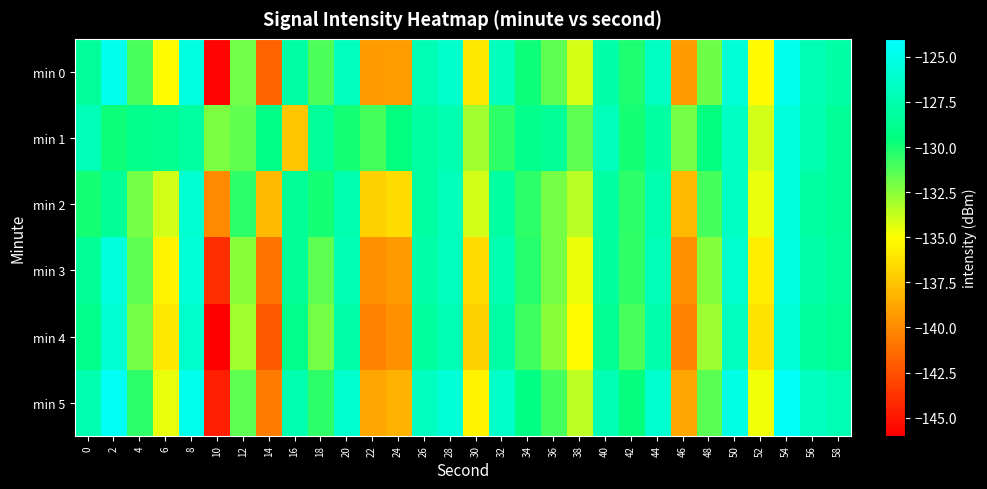

Reading left to right, transcribe all the data shown in this chart.

min 0: 0=-128.3	2=-124.8	4=-131.1	6=-135.1	8=-125.4	10=-145.8	12=-131.9	14=-141.6	16=-127.9	18=-131.1	20=-126.8	22=-139.4	24=-139.3	26=-127.2	28=-126.3	30=-136.0	32=-126.9	34=-129.8	36=-131.5	38=-134.1	40=-127.8	42=-130.1	44=-126.6	46=-139.4	48=-131.9	50=-125.7	52=-135.2	54=-124.8	56=-127.2	58=-127.8
min 1: 0=-127.1	2=-129.8	4=-129.1	6=-128.9	8=-128.1	10=-132.2	12=-131.6	14=-129.1	16=-137.5	18=-128.4	20=-130.0	22=-131.0	24=-129.5	26=-128.0	28=-127.5	30=-133.0	32=-130.5	34=-129.0	36=-128.5	38=-131.5	40=-127.0	42=-130.0	44=-128.0	46=-132.0	48=-129.5	50=-126.5	52=-134.0	54=-125.5	56=-127.5	58=-128.5
min 2: 0=-130.0	2=-128.5	4=-132.0	6=-134.0	8=-126.0	10=-140.0	12=-130.5	14=-138.0	16=-128.5	18=-130.0	20=-127.5	22=-137.0	24=-136.5	26=-128.0	28=-127.0	30=-134.0	32=-128.0	34=-130.5	36=-132.0	38=-133.5	40=-128.0	42=-130.5	44=-127.5	46=-138.0	48=-131.0	50=-126.5	52=-134.5	54=-125.5	56=-128.0	58=-128.5
min 3: 0=-128.5	2=-125.5	4=-131.5	6=-135.5	8=-125.8	10=-144.0	12=-132.5	14=-141.0	16=-128.5	18=-131.5	20=-127.2	22=-139.8	24=-139.3	26=-127.7	28=-126.8	30=-136.5	32=-127.4	34=-130.3	36=-132.0	38=-134.6	40=-128.2	42=-130.6	44=-127.1	46=-139.8	48=-132.4	50=-126.2	52=-135.7	54=-125.3	56=-127.7	58=-128.3
min 4: 0=-129.0	2=-126.0	4=-132.0	6=-136.0	8=-126.3	10=-146.2	12=-133.0	14=-142.1	16=-129.0	18=-132.0	20=-127.7	22=-140.3	24=-139.8	26=-128.2	28=-127.3	30=-137.0	32=-127.9	34=-130.8	36=-132.5	38=-135.1	40=-128.7	42=-131.1	44=-127.6	46=-140.3	48=-132.9	50=-126.7	52=-136.2	54=-125.8	56=-128.2	58=-128.8
min 5: 0=-127.5	2=-124.5	4=-130.5	6=-134.5	8=-124.8	10=-144.7	12=-131.5	14=-140.6	16=-127.5	18=-130.5	20=-126.2	22=-138.8	24=-138.3	26=-126.7	28=-125.8	30=-135.5	32=-126.4	34=-129.3	36=-131.0	38=-133.6	40=-127.2	42=-129.6	44=-126.1	46=-138.8	48=-131.4	50=-125.2	52=-134.7	54=-124.3	56=-126.7	58=-127.3